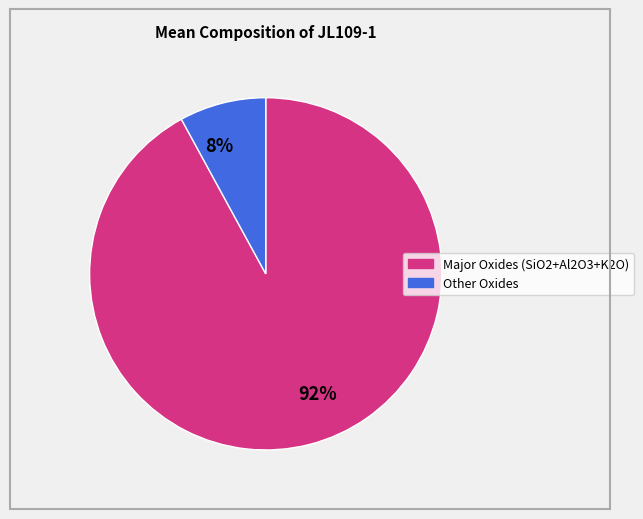

Is the sum of 92% and 8% greater than half?

Yes